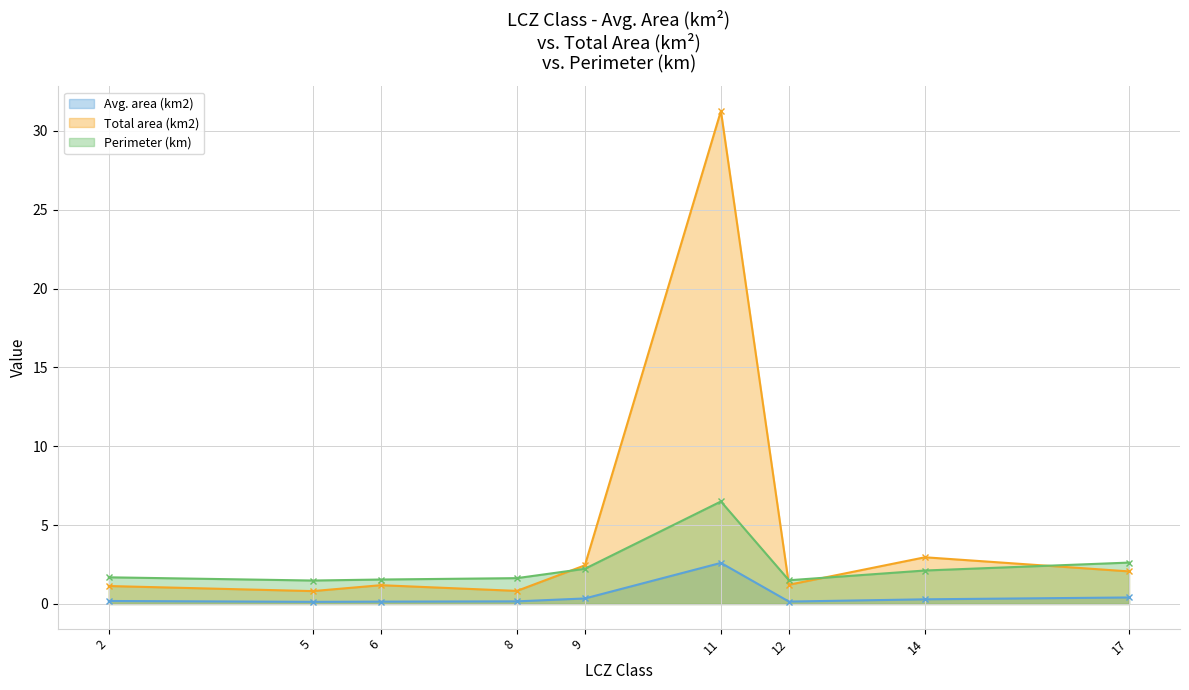

Rank the series by their maximum value, from highest to lowest.

Total area (km2), Perimeter (km), Avg. area (km2)